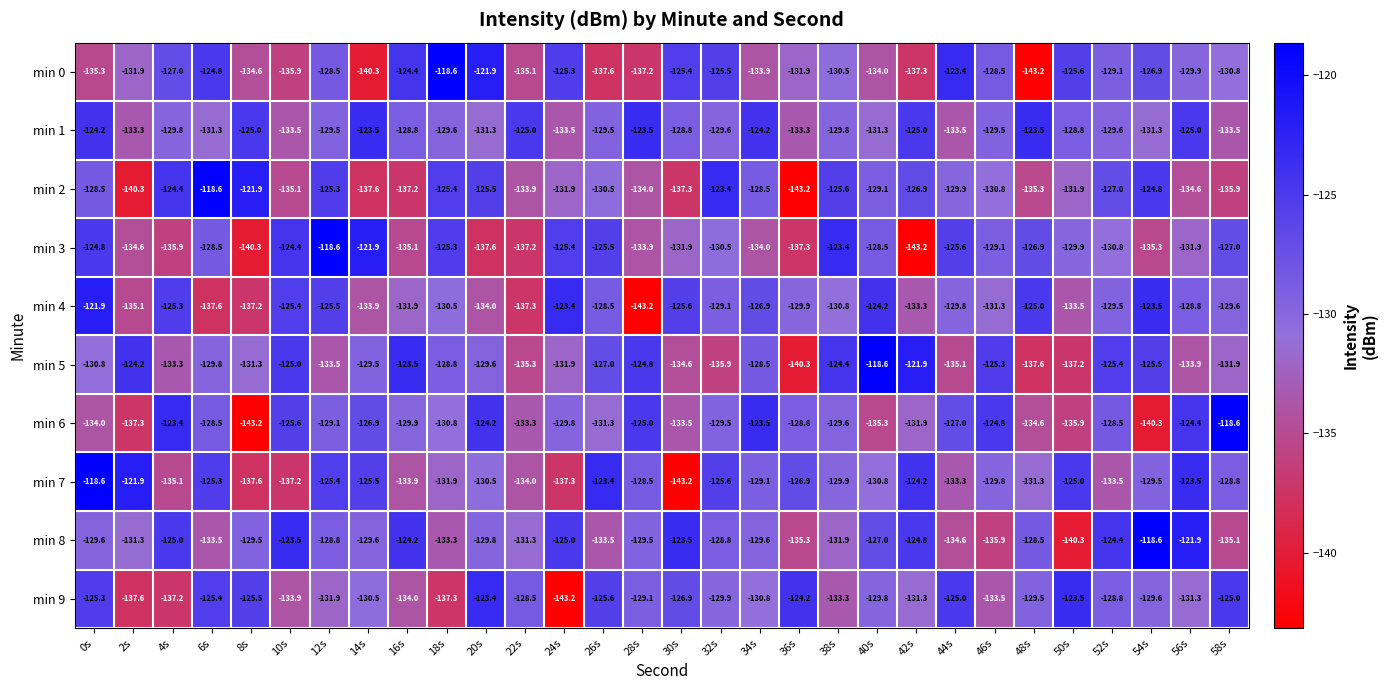

Which series has the largest total across all categories?

min 1